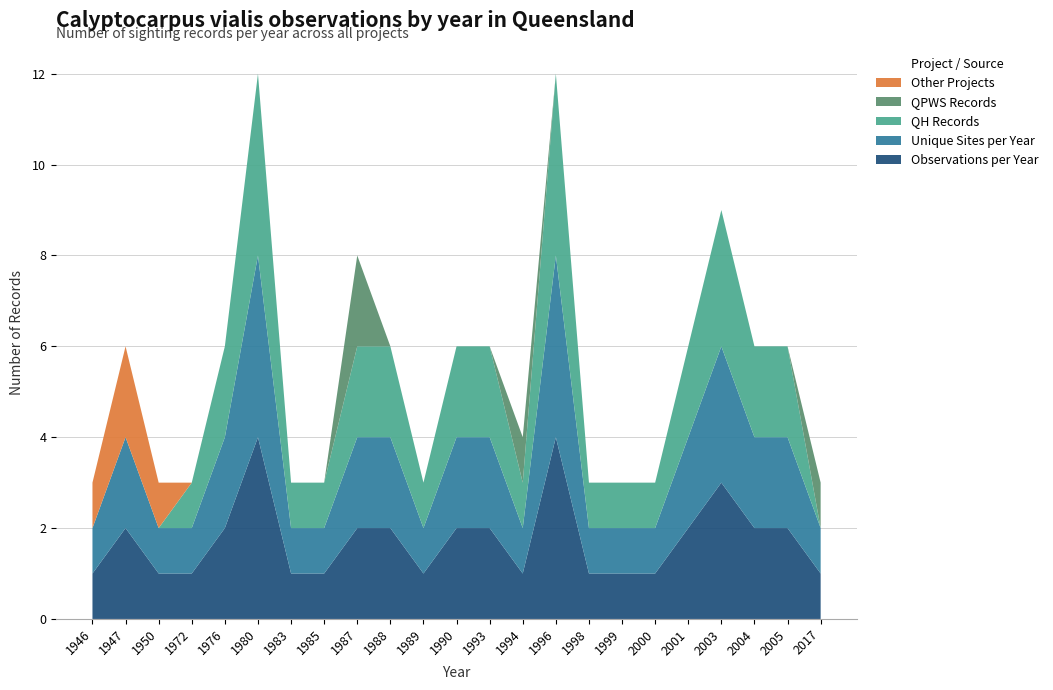

Reading left to right, what are all the values shown in this chart?

Observations per Year: 1946=1	1947=2	1950=1	1972=1	1976=2	1980=4	1983=1	1985=1	1987=2	1988=2	1989=1	1990=2	1993=2	1994=1	1996=4	1998=1	1999=1	2000=1	2001=2	2003=3	2004=2	2005=2	2017=1
Unique Sites per Year: 1946=1	1947=2	1950=1	1972=1	1976=2	1980=4	1983=1	1985=1	1987=2	1988=2	1989=1	1990=2	1993=2	1994=1	1996=4	1998=1	1999=1	2000=1	2001=2	2003=3	2004=2	2005=2	2017=1
QH Records: 1946=0	1947=0	1950=0	1972=1	1976=2	1980=4	1983=1	1985=1	1987=2	1988=2	1989=1	1990=2	1993=2	1994=1	1996=4	1998=1	1999=1	2000=1	2001=2	2003=3	2004=2	2005=2	2017=0
QPWS Records: 1946=0	1947=0	1950=0	1972=0	1976=0	1980=0	1983=0	1985=0	1987=2	1988=0	1989=0	1990=0	1993=0	1994=1	1996=0	1998=0	1999=0	2000=0	2001=0	2003=0	2004=0	2005=0	2017=1
Other Projects: 1946=1	1947=2	1950=1	1972=0	1976=0	1980=0	1983=0	1985=0	1987=0	1988=0	1989=0	1990=0	1993=0	1994=0	1996=0	1998=0	1999=0	2000=0	2001=0	2003=0	2004=0	2005=0	2017=0